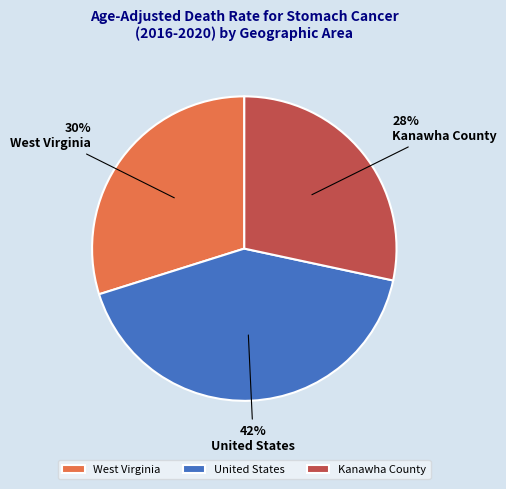

To the nearest percent, what portion does Kanawha County represent?

28%